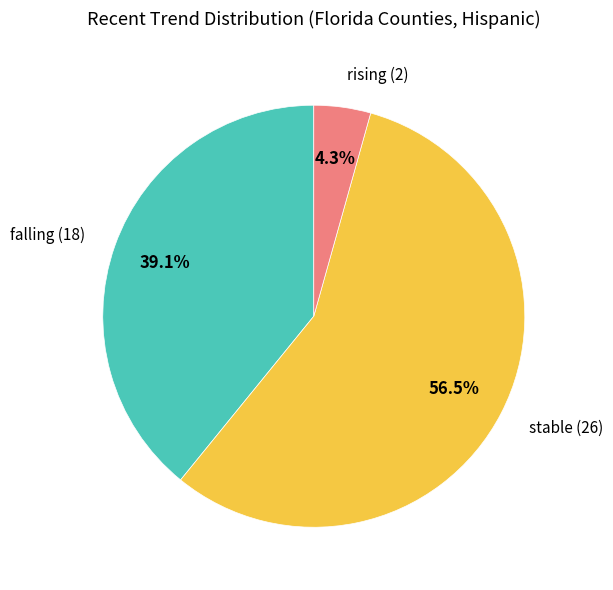

To the nearest percent, what is the average slice percentage?

33%